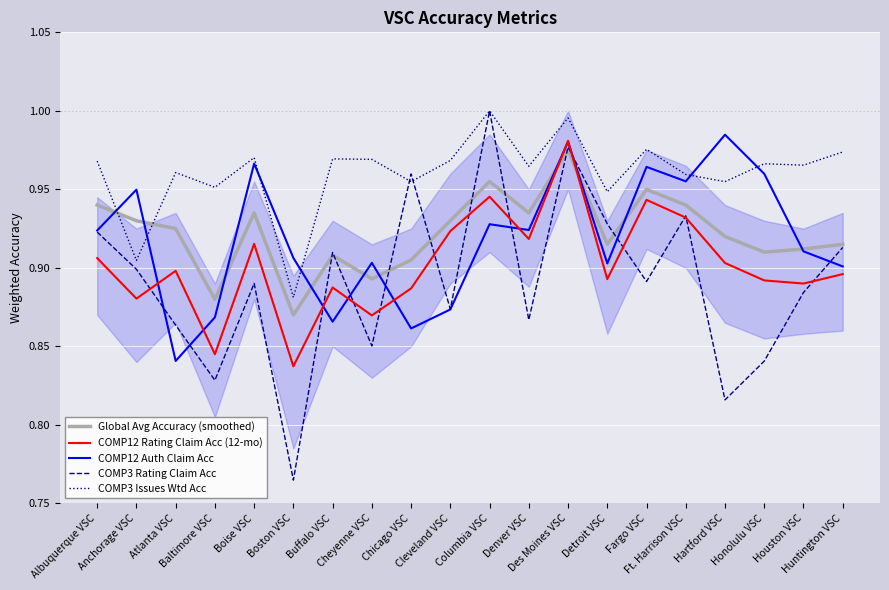

List the series in order of their peak value, lowest first.

Global Avg Accuracy (smoothed), COMP12 Rating Claim Acc (12-mo), COMP12 Auth Claim Acc, COMP3 Rating Claim Acc, COMP3 Issues Wtd Acc